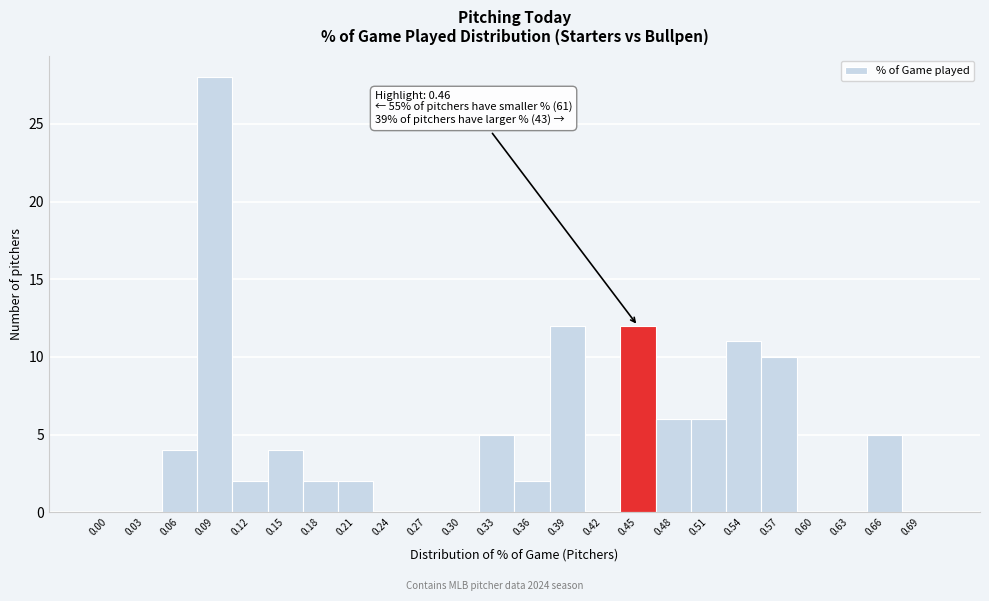

Reading right to left, list all the values displayed in this chart.

0.69=0	0.66=5	0.63=0	0.60=0	0.57=10	0.54=11	0.51=6	0.48=6	0.45=12	0.42=0	0.39=12	0.36=2	0.33=5	0.30=0	0.27=0	0.24=0	0.21=2	0.18=2	0.15=4	0.12=2	0.09=28	0.06=4	0.03=0	0.00=0